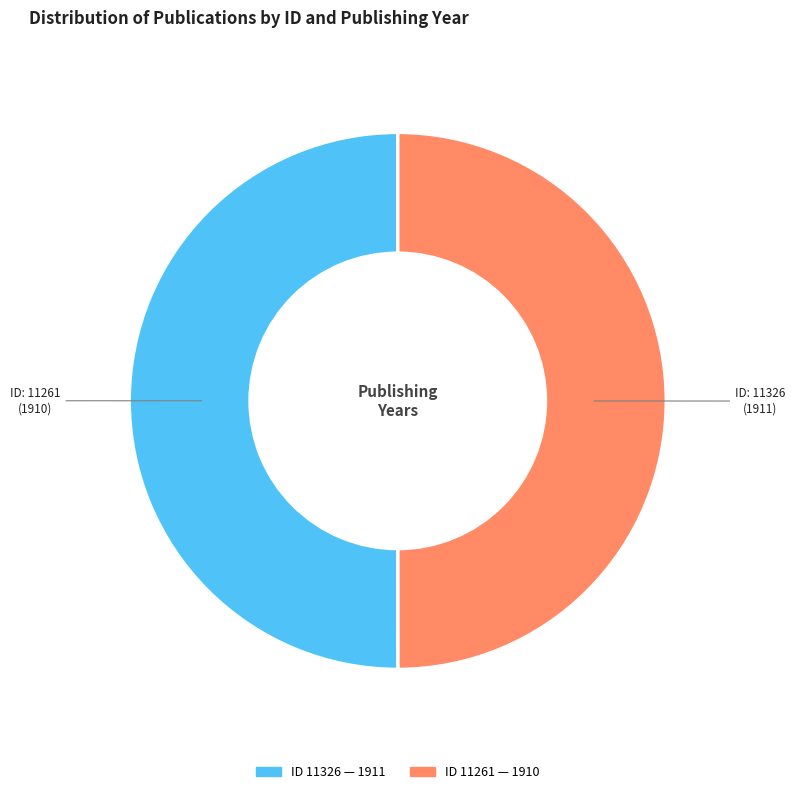

Rank the categories by value from lowest to highest.

11261, 11326